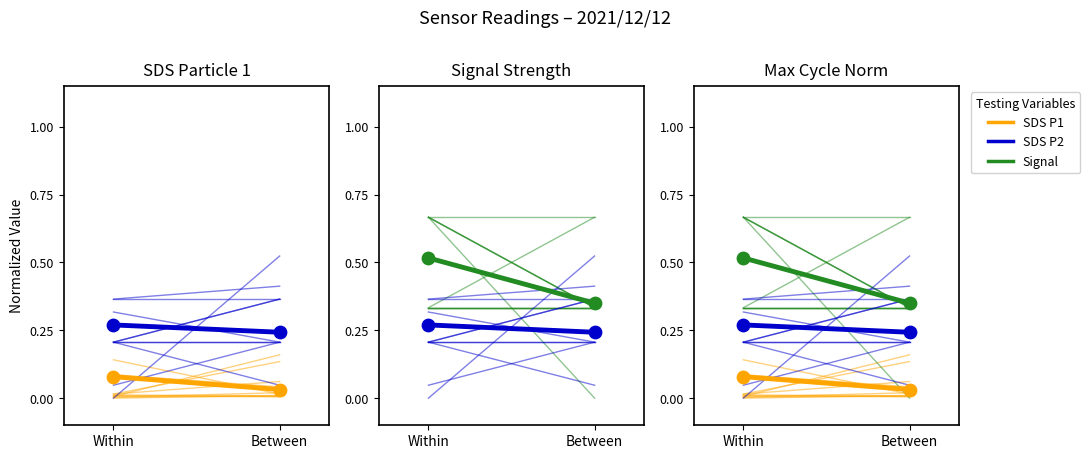

Is the value of Signal at Between greater than the value of SDS P1 at Between?

No